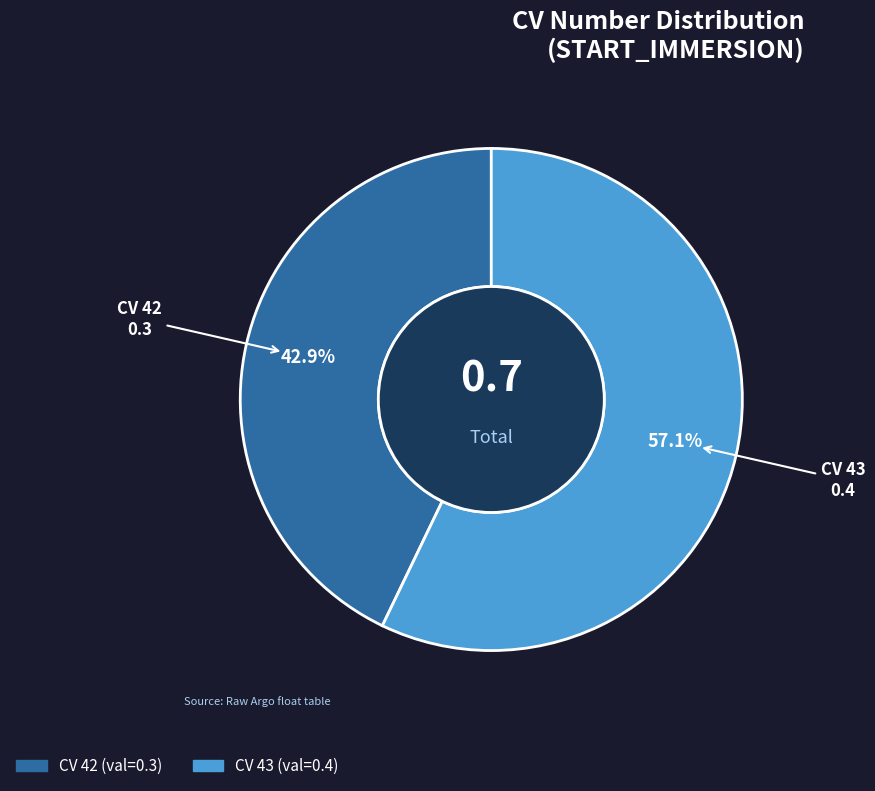

Is there any slice that represents more than half of the pie?

Yes